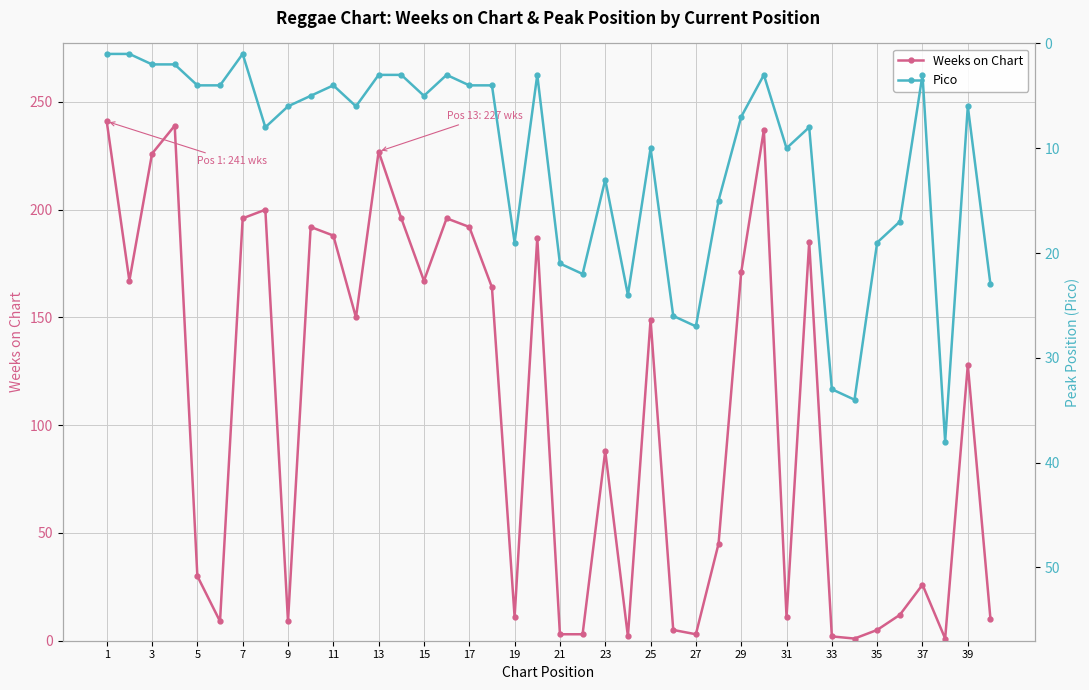

What is the highest value of the Weeks on Chart series?

241